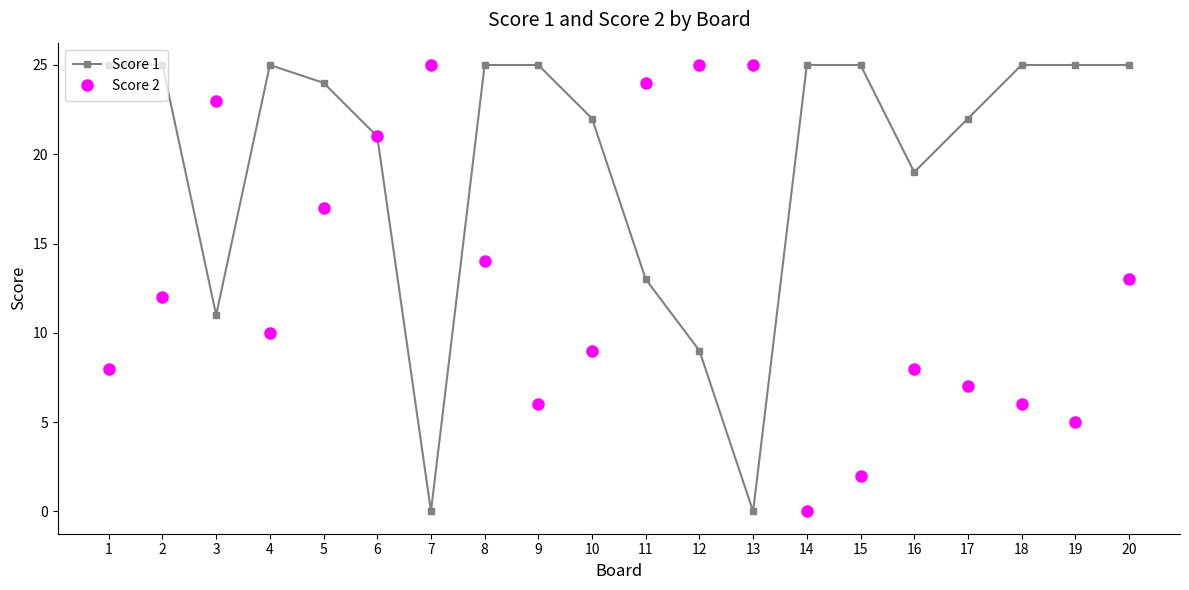

What is the highest value of the Score 1 series?

25